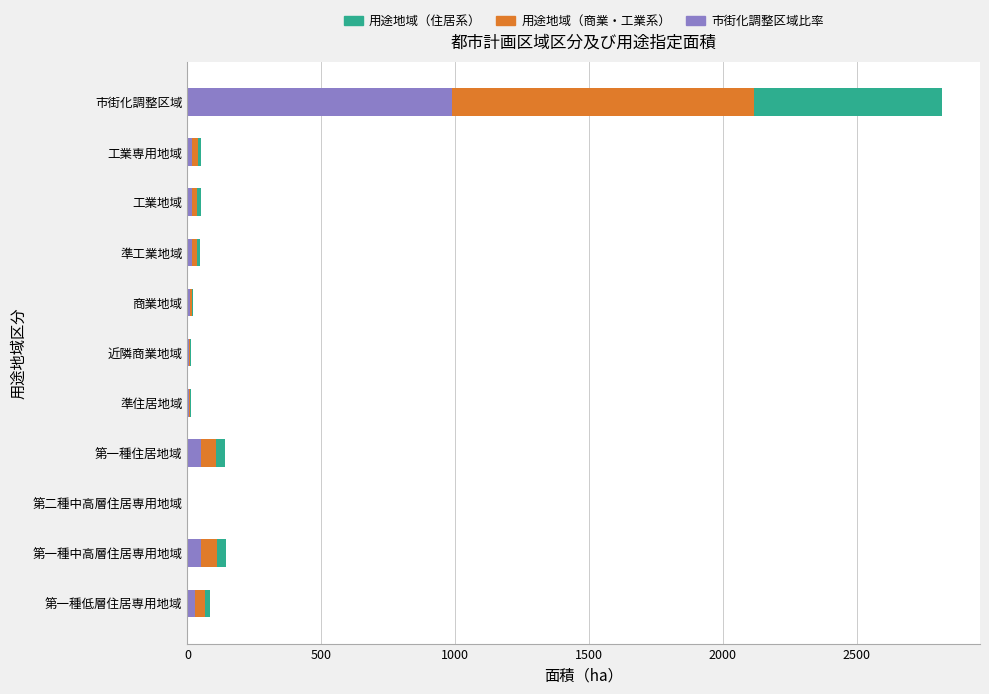

At which category is the sum across all series the highest?

市街化調整区域